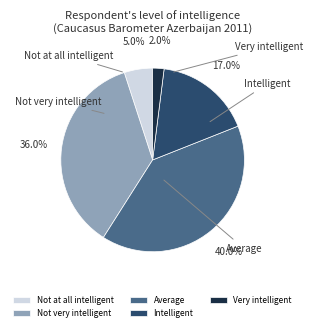

Which has a higher value, Intelligent or Average?

Average